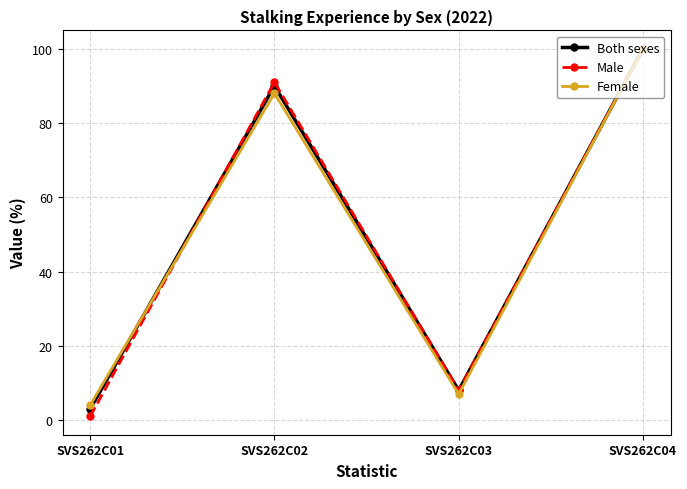

Where do Female and Both sexes first cross each other?

SVS262C01 and SVS262C02